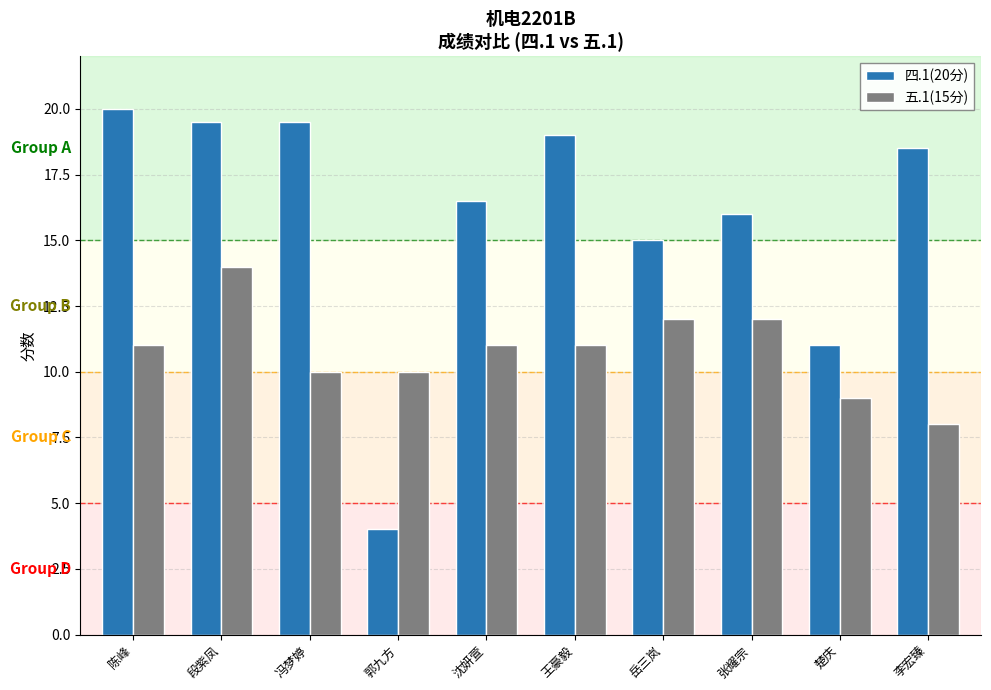

Which series has the largest total across all categories?

四.1(20分)